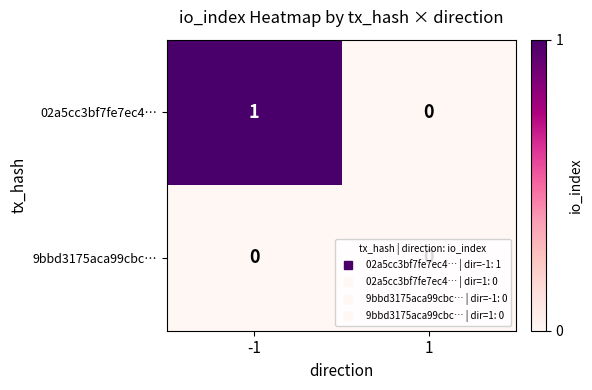

True or false: 9bbd3175aca99cbc… has a value of 0 at 1.

True